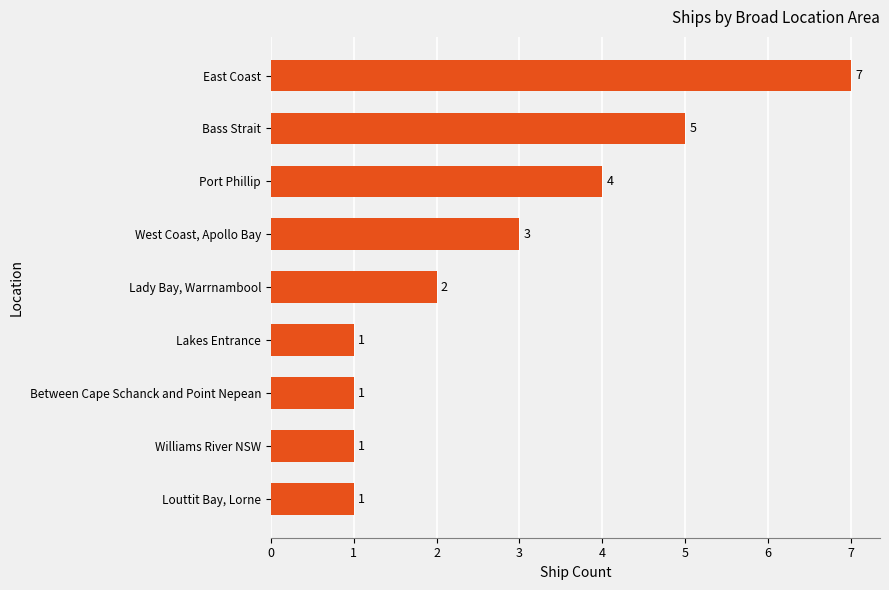

What is the greatest value displayed?

7